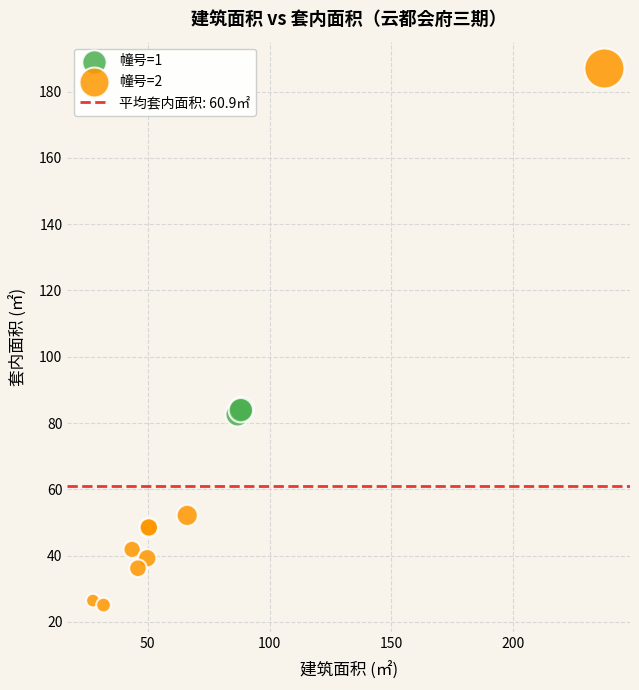

Which series has the largest Y range (max minus min)?

幢号=2